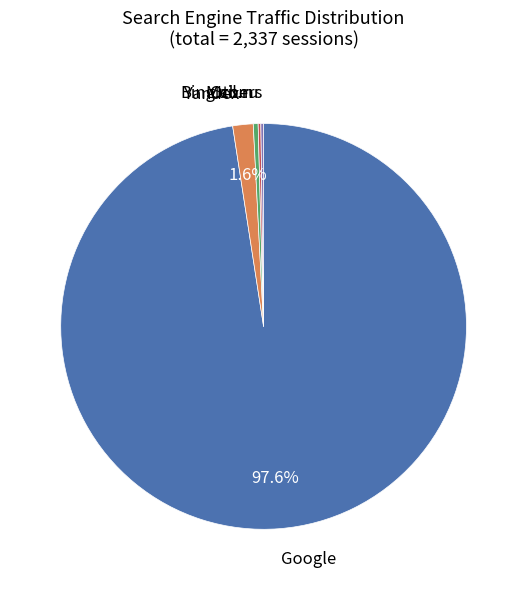

Is there any slice that represents more than half of the pie?

Yes